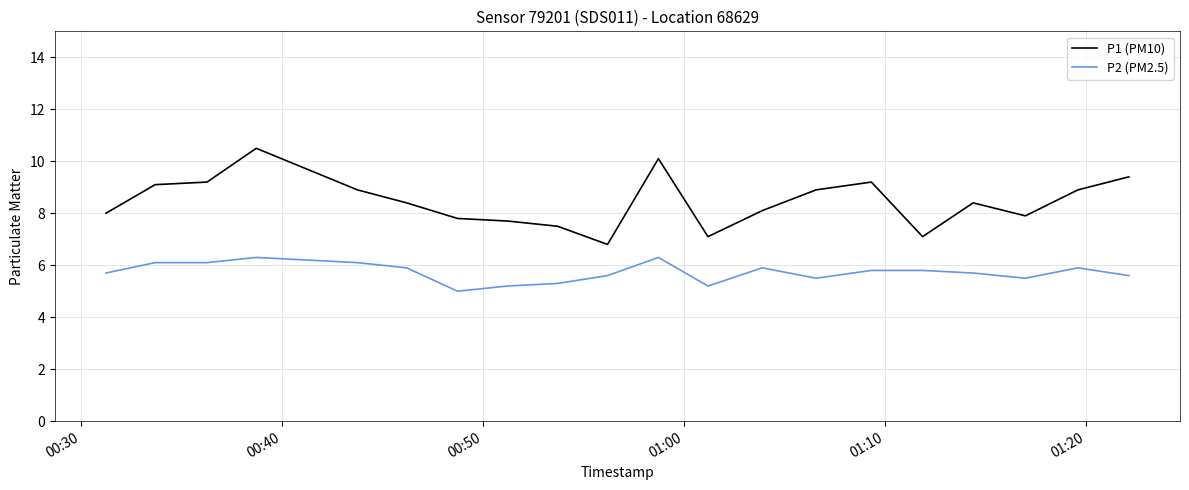

What is the highest value of the P2 (PM2.5) series?

6.3